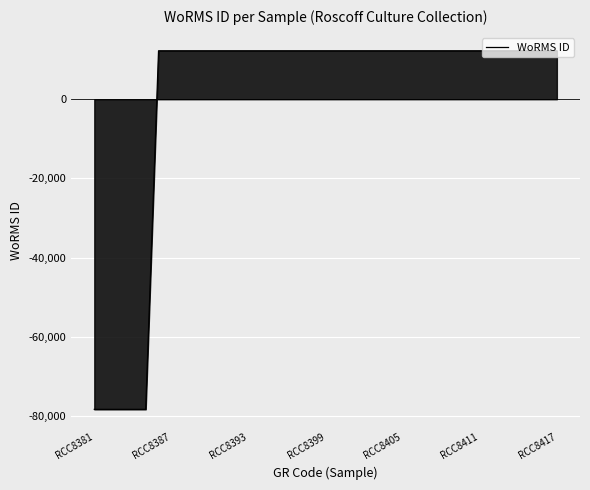

What is the difference between the maximum and minimum values?

90554.0